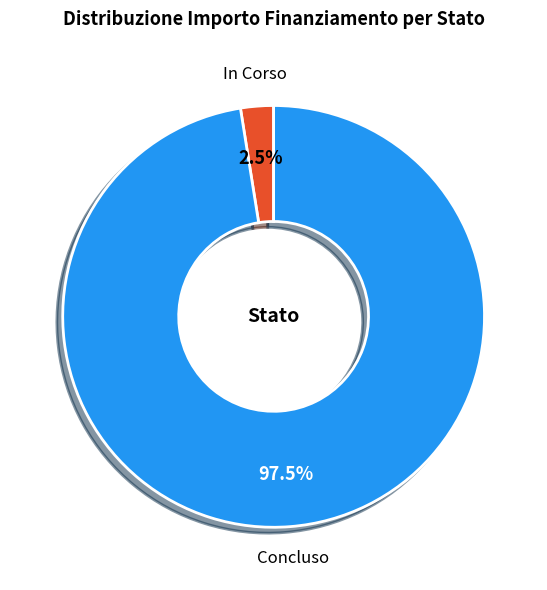

To the nearest percent, what is the difference between the largest and smallest slice percentages?

95%